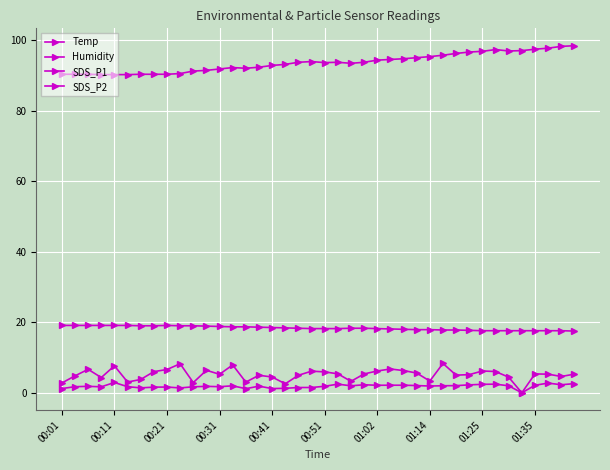

Where is Temp nearest to the value 18?

26